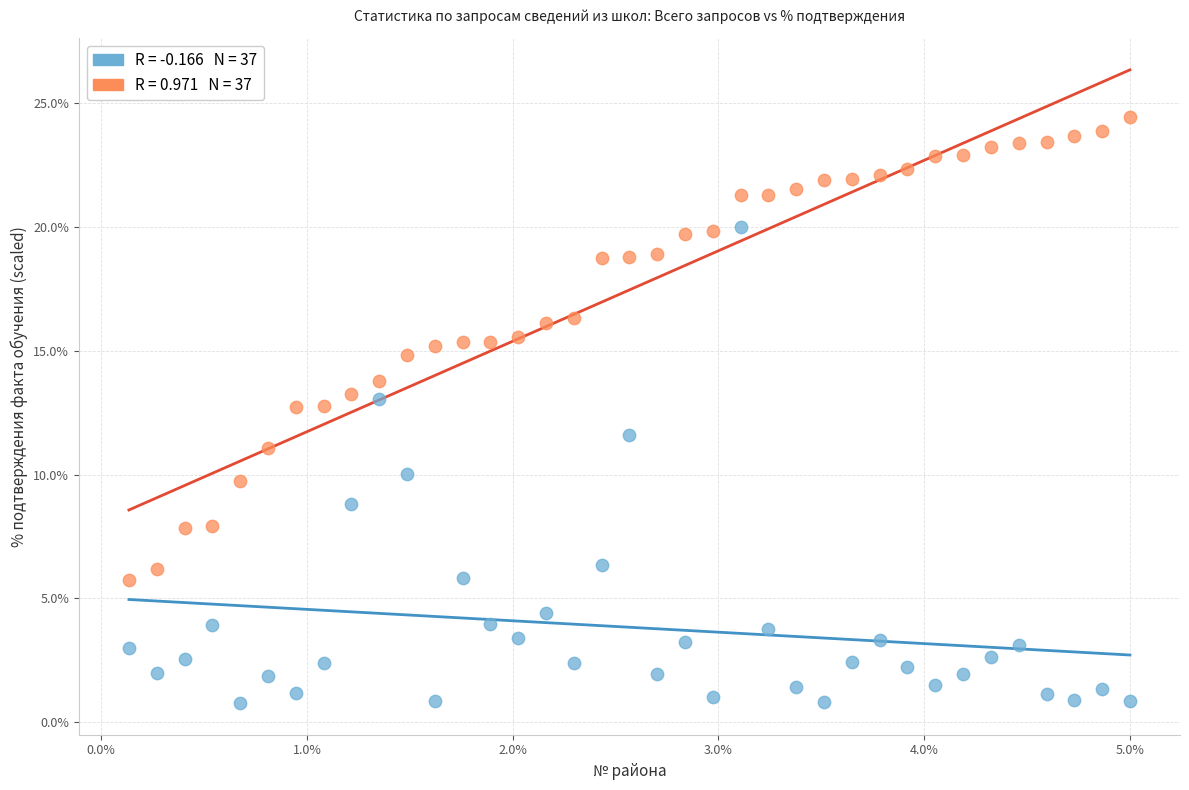

Across all series, what Y value is closest to 12?

11.6